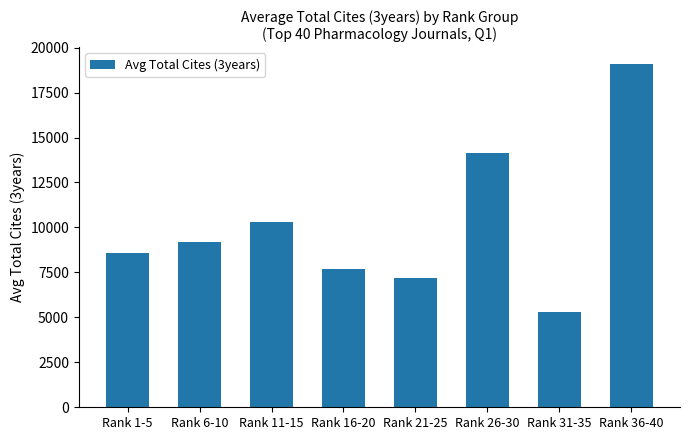

Are the bars horizontal?

No